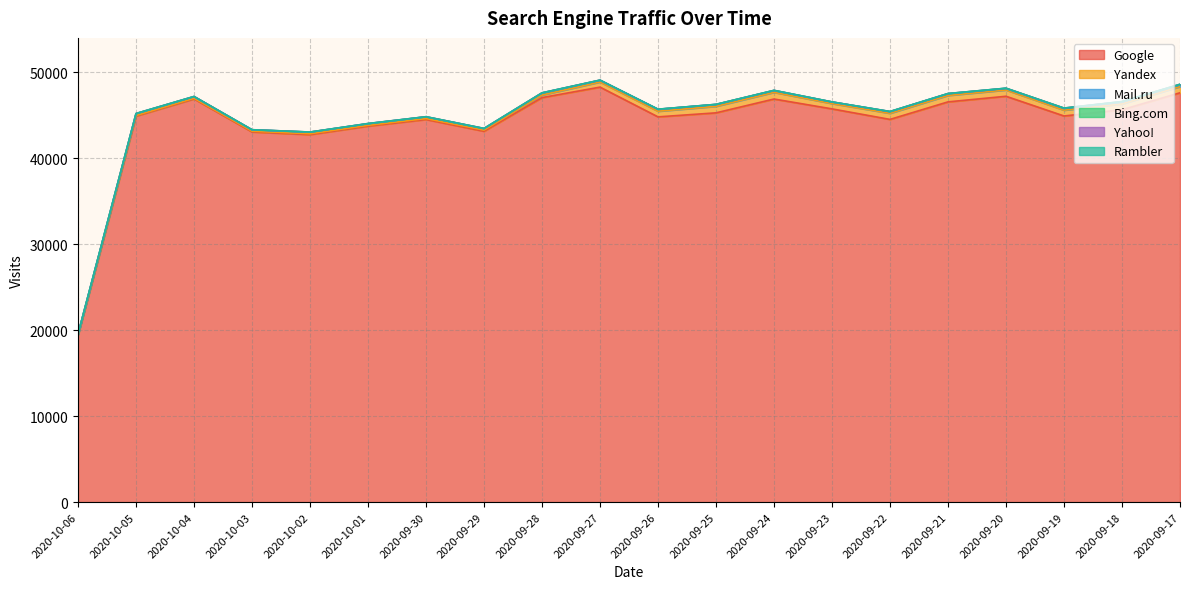

Reading left to right, transcribe all the data shown in this chart.

Google: 2020-10-06=19407	2020-10-05=44880	2020-10-04=46879	2020-10-03=43039	2020-10-02=42727	2020-10-01=43714	2020-09-30=44485	2020-09-29=43115	2020-09-28=47030	2020-09-27=48251	2020-09-26=44791	2020-09-25=45259	2020-09-24=46866	2020-09-23=45720	2020-09-22=44496	2020-09-21=46534	2020-09-20=47187	2020-09-19=44894	2020-09-18=45621	2020-09-17=47591
Yandex: 2020-10-06=33	2020-10-05=72	2020-10-04=72	2020-10-03=82	2020-10-02=103	2020-10-01=91	2020-09-30=111	2020-09-29=136	2020-09-28=296	2020-09-27=594	2020-09-26=655	2020-09-25=757	2020-09-24=776	2020-09-23=619	2020-09-22=710	2020-09-21=748	2020-09-20=730	2020-09-19=678	2020-09-18=671	2020-09-17=721
Mail.ru: 2020-10-06=85	2020-10-05=194	2020-10-04=180	2020-10-03=155	2020-10-02=176	2020-10-01=184	2020-09-30=191	2020-09-29=166	2020-09-28=232	2020-09-27=191	2020-09-26=214	2020-09-25=205	2020-09-24=203	2020-09-23=176	2020-09-22=180	2020-09-21=196	2020-09-20=171	2020-09-19=193	2020-09-18=211	2020-09-17=195
Bing.com: 2020-10-06=10	2020-10-05=26	2020-10-04=23	2020-10-03=17	2020-10-02=14	2020-10-01=13	2020-09-30=15	2020-09-29=16	2020-09-28=13	2020-09-27=17	2020-09-26=13	2020-09-25=18	2020-09-24=18	2020-09-23=9	2020-09-22=18	2020-09-21=14	2020-09-20=26	2020-09-19=27	2020-09-18=46	2020-09-17=46
Yahoo!: 2020-10-06=6	2020-10-05=11	2020-10-04=8	2020-10-03=5	2020-10-02=7	2020-10-01=14	2020-09-30=8	2020-09-29=16	2020-09-28=16	2020-09-27=11	2020-09-26=9	2020-09-25=7	2020-09-24=9	2020-09-23=4	2020-09-22=9	2020-09-21=12	2020-09-20=7	2020-09-19=21	2020-09-18=18	2020-09-17=29
Rambler: 2020-10-06=0	2020-10-05=0	2020-10-04=1	2020-10-03=1	2020-10-02=1	2020-10-01=2	2020-09-30=0	2020-09-29=1	2020-09-28=3	2020-09-27=4	2020-09-26=4	2020-09-25=2	2020-09-24=6	2020-09-23=3	2020-09-22=5	2020-09-21=2	2020-09-20=5	2020-09-19=3	2020-09-18=6	2020-09-17=4